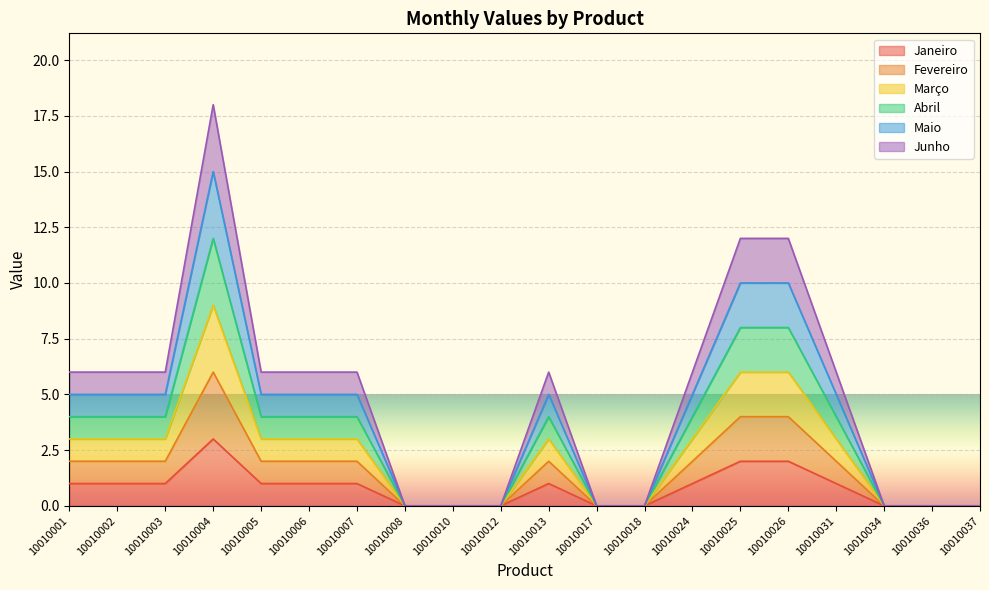

Does the chart display data point markers on the line(s)?

No